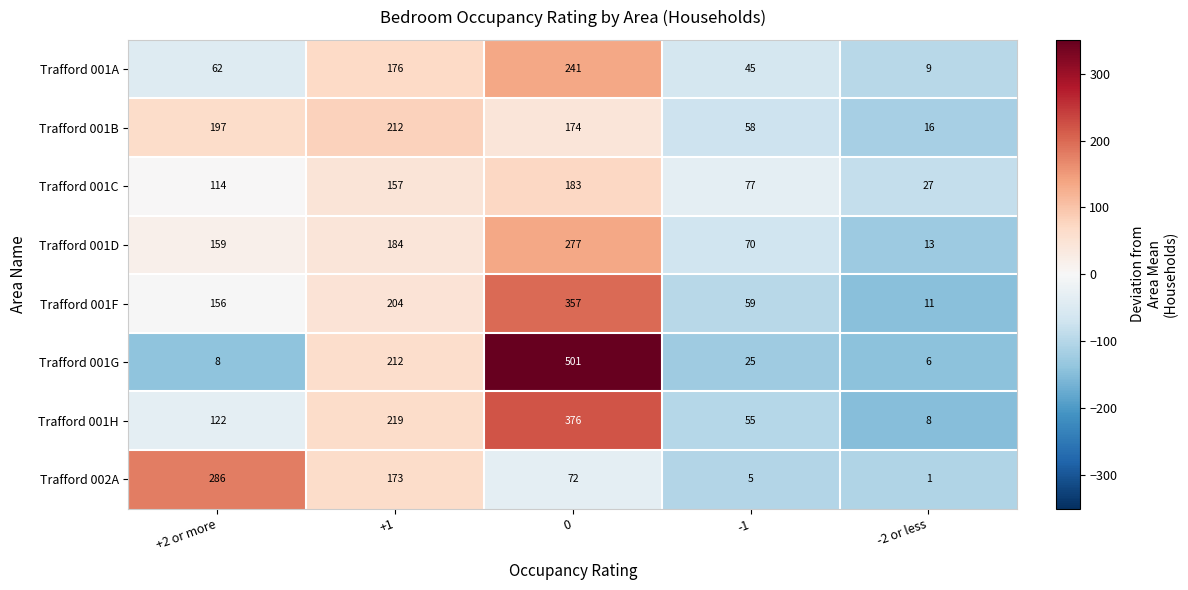

True or false: Trafford 001H has a value of 8 at -2 or less.

True